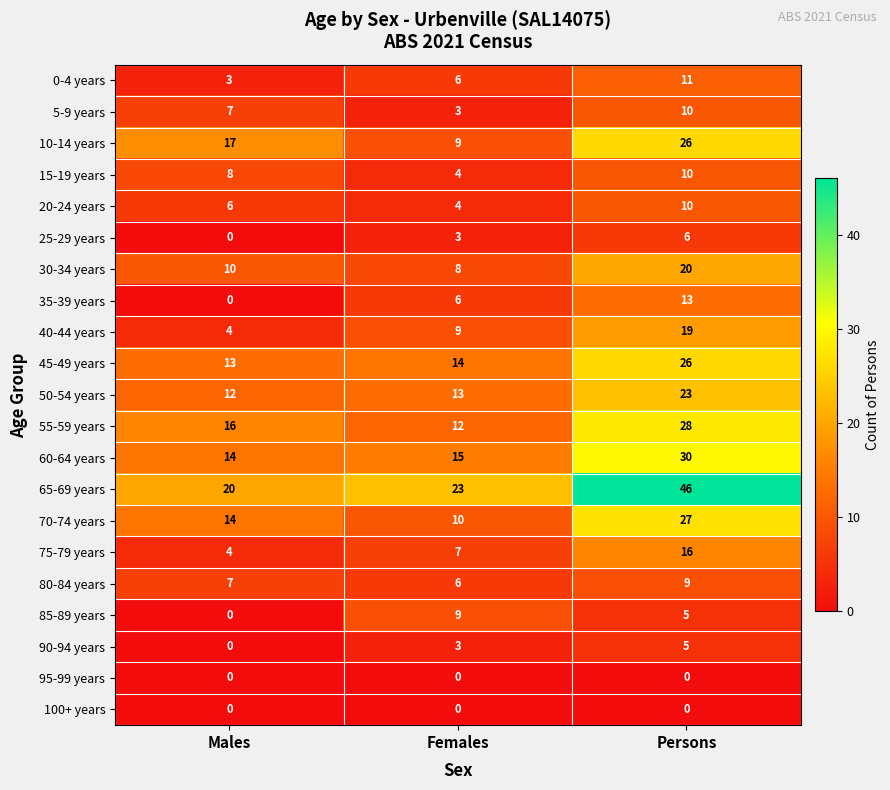

The value of 65-69 years at Females is 11. True or false?

False